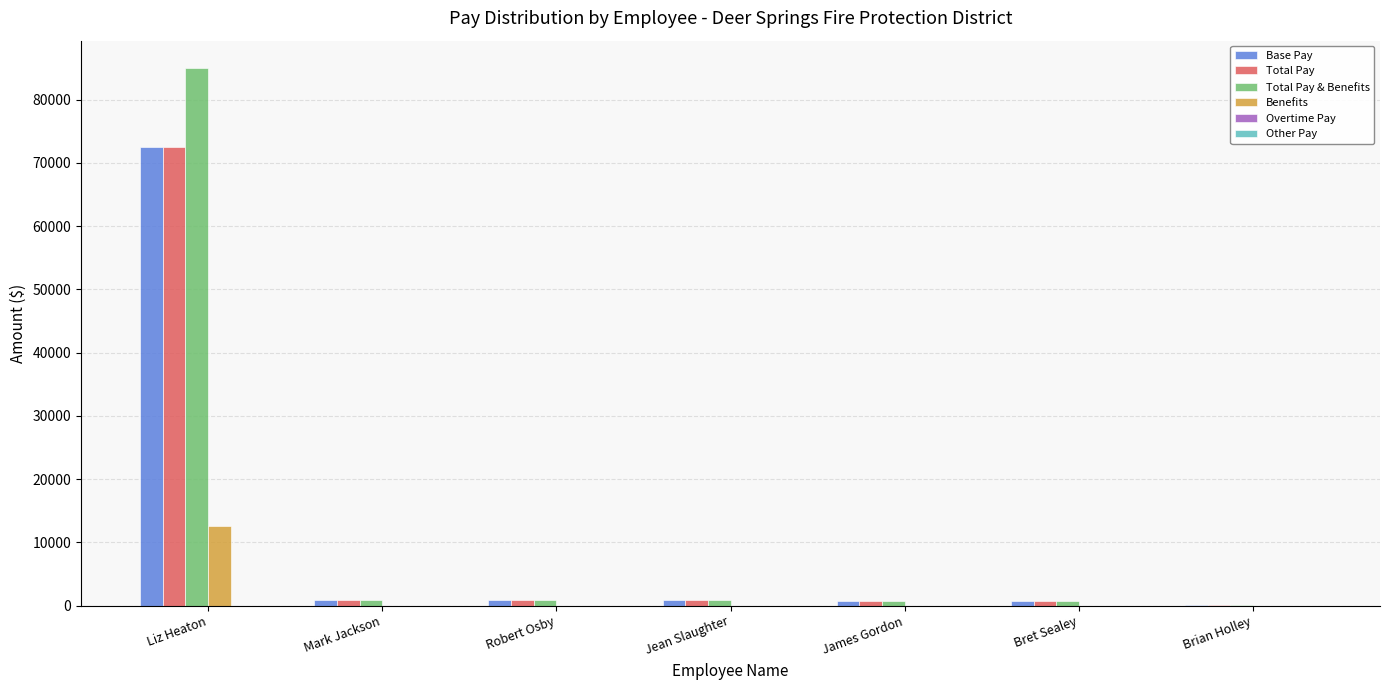

Is it true that Benefits equals 0 at Jean Slaughter?

True